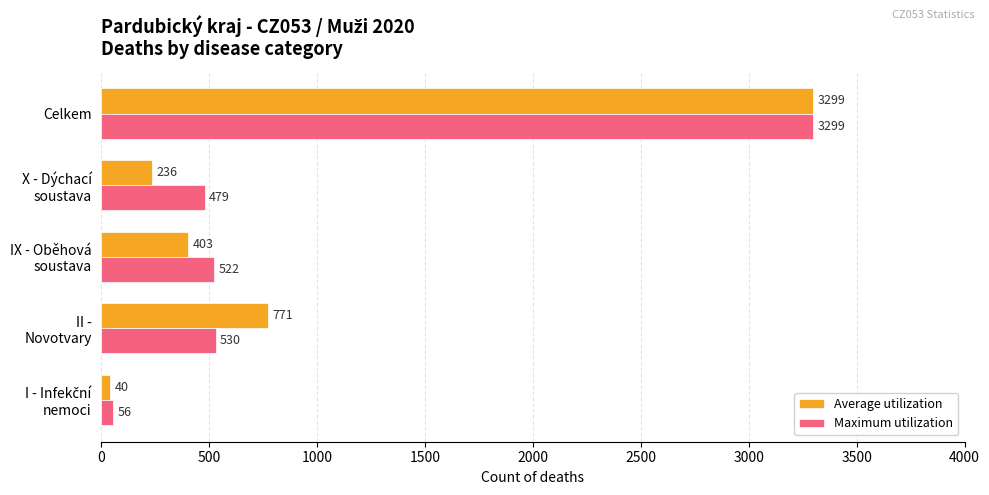

Which series has the largest range (max minus min)?

Average utilization